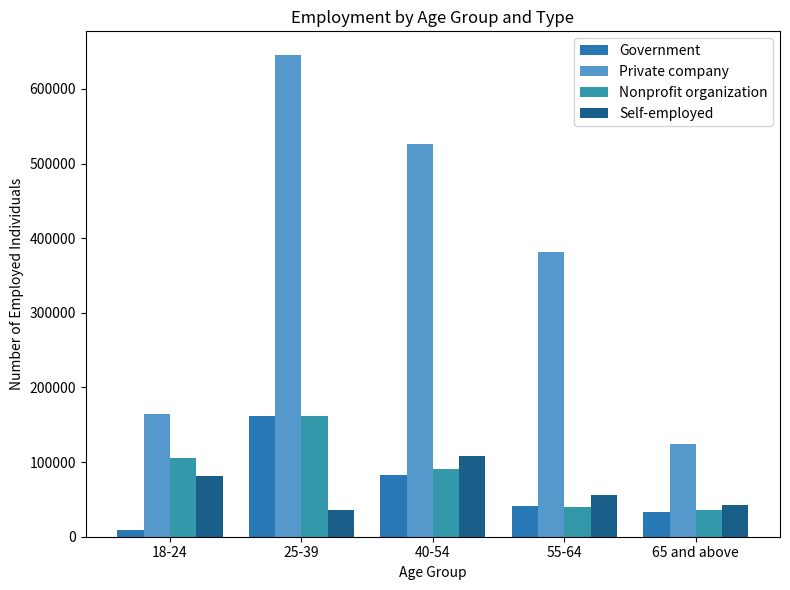

List the labels in order of Self-employed value, largest first.

40-54, 18-24, 55-64, 65 and above, 25-39